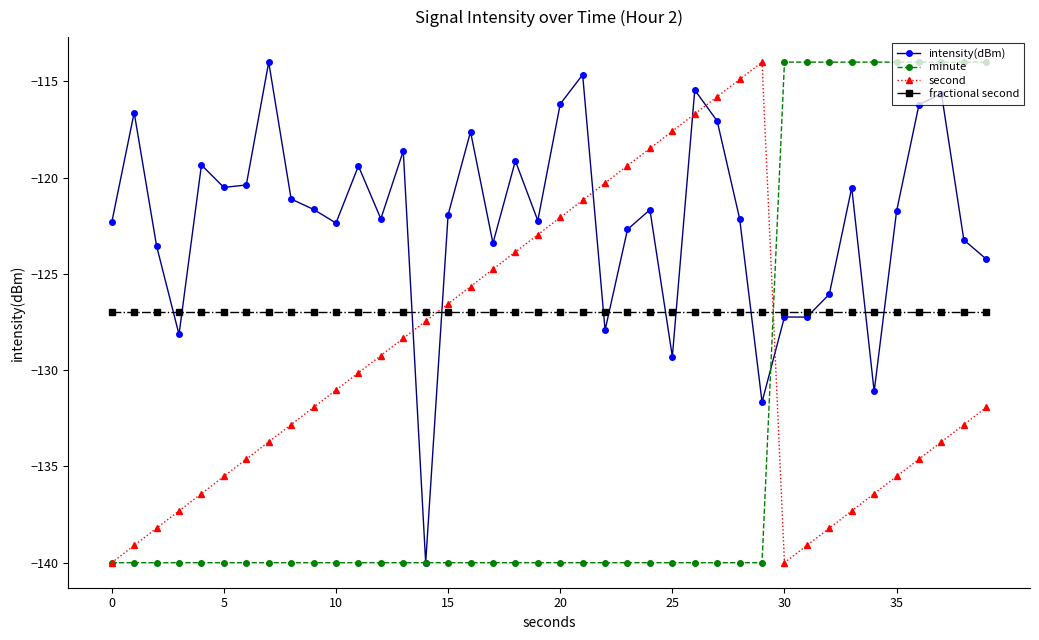

How many intersections are there between intensity(dBm) and second?

6